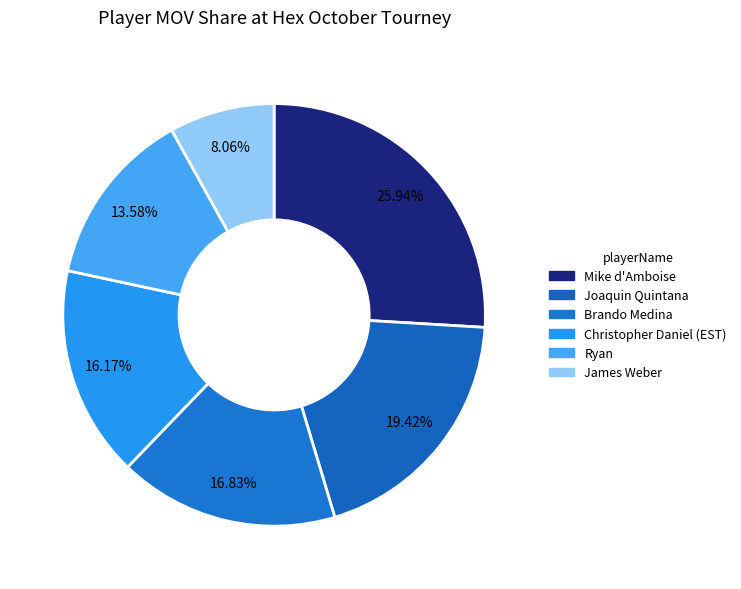

To the nearest percent, what is the difference between the Christopher Daniel (EST) and Mike d'Amboise slice percentages?

10%